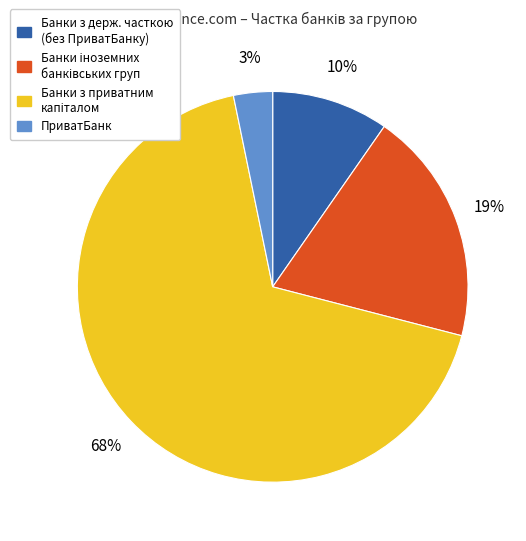

Is it true that Банки з держ. часткою (без ПриватБанку) is 10% of the pie?

True